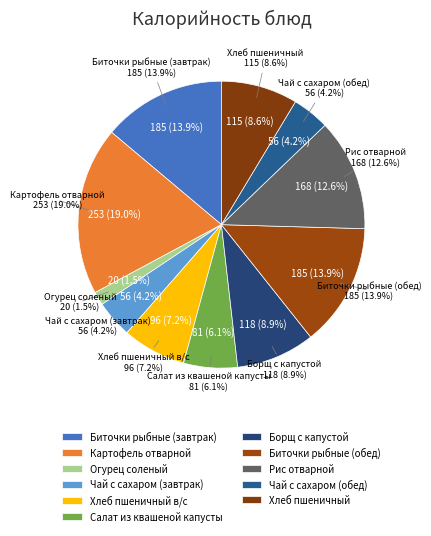

Combined, do Картофель отварной and Рис отварной account for over 50%?

No